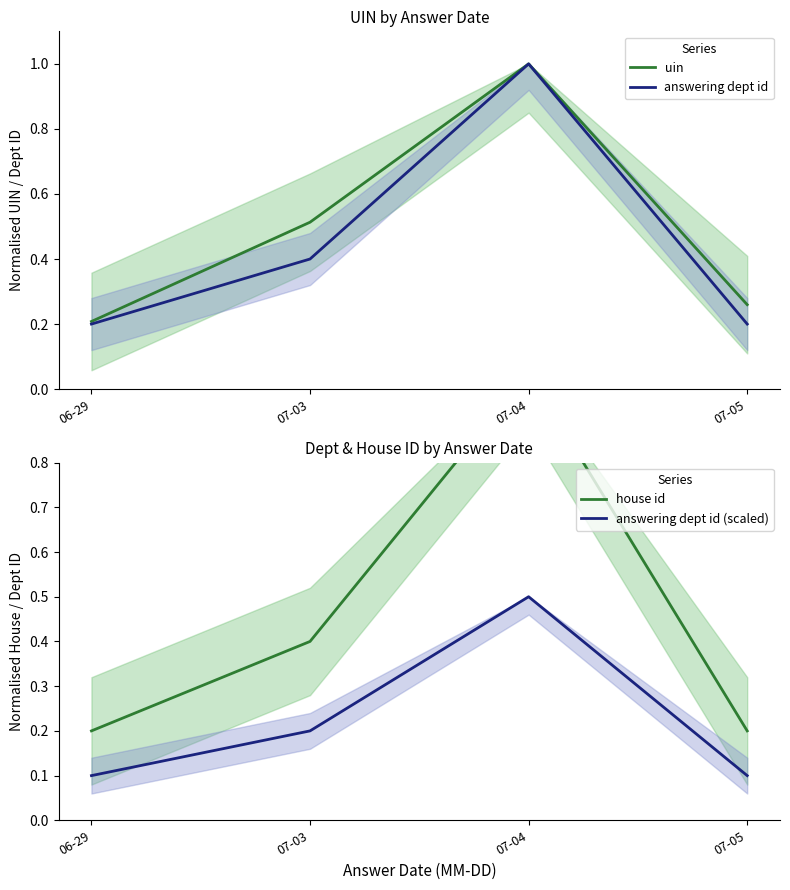

Which category has the highest value in the answering dept id (scaled) series?

07-04